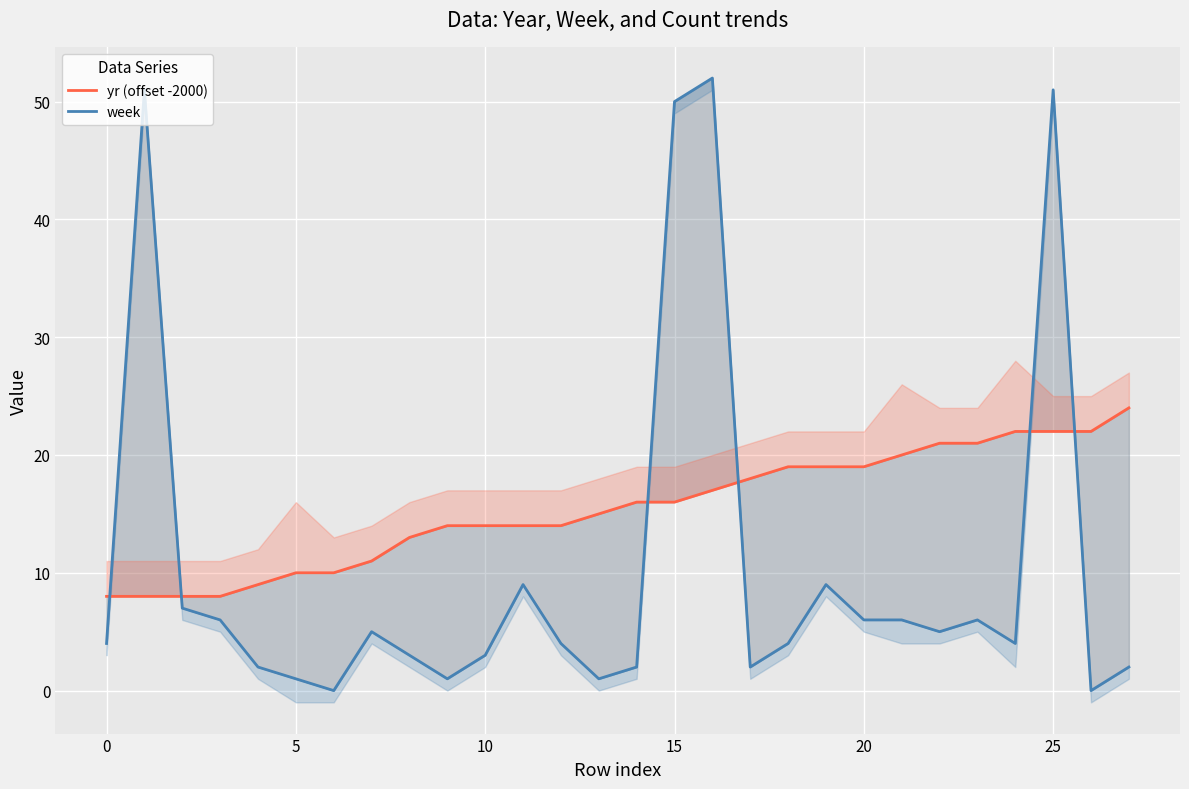

At which category is the sum across all series the highest?

25